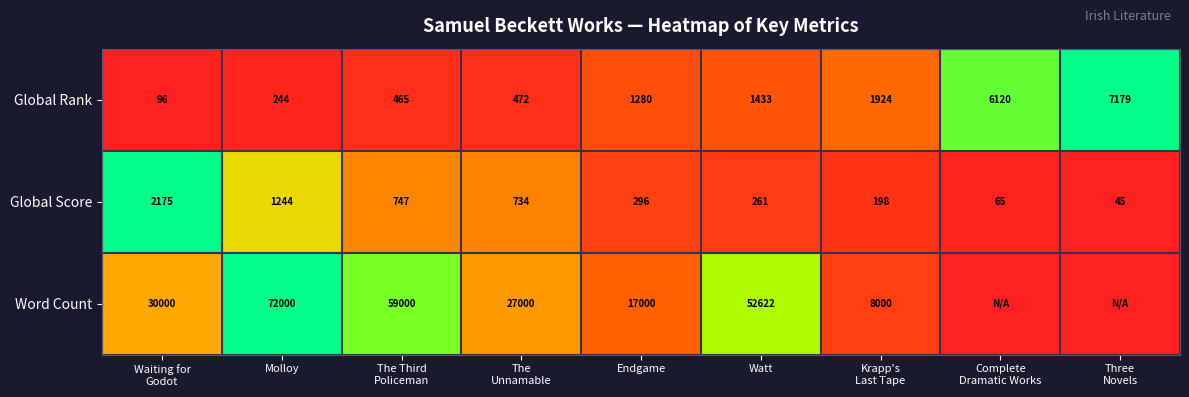

What is the lowest value of the Global Rank series?

96